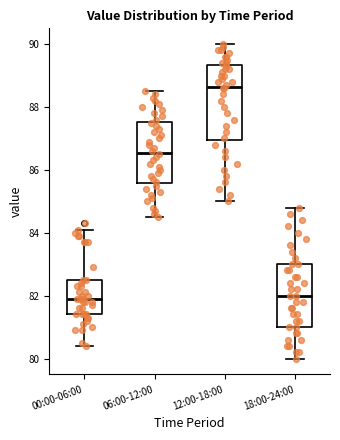

Which box has the highest median line?

12:00-18:00